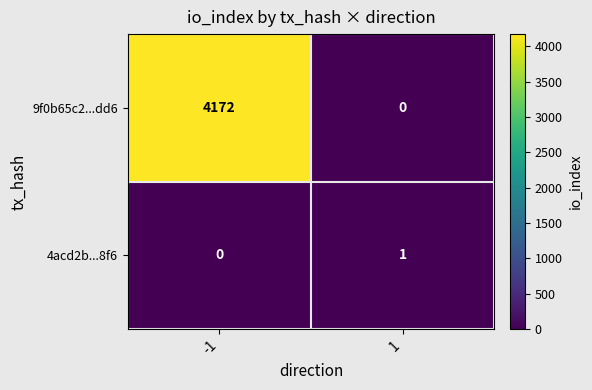

Reading left to right, list all the values displayed in this chart.

9f0b65c2...dd6: -1=4172	1=0
4acd2b...8f6: -1=0	1=1